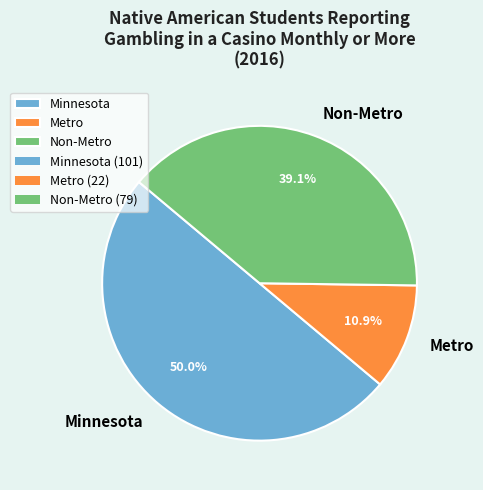

What percentage is NOT represented by Minnesota?

50.0%